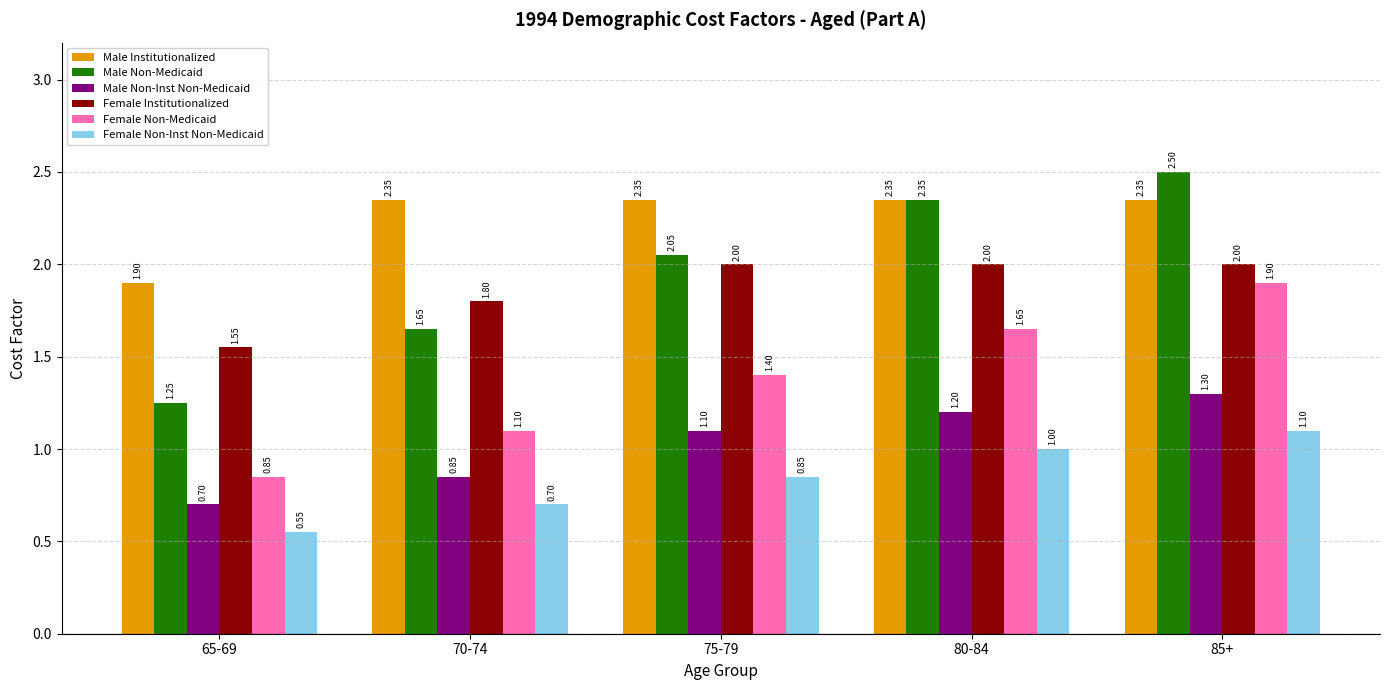

What are all the series names shown in the legend?

Male Institutionalized, Male Non-Medicaid, Male Non-Inst Non-Medicaid, Female Institutionalized, Female Non-Medicaid, Female Non-Inst Non-Medicaid